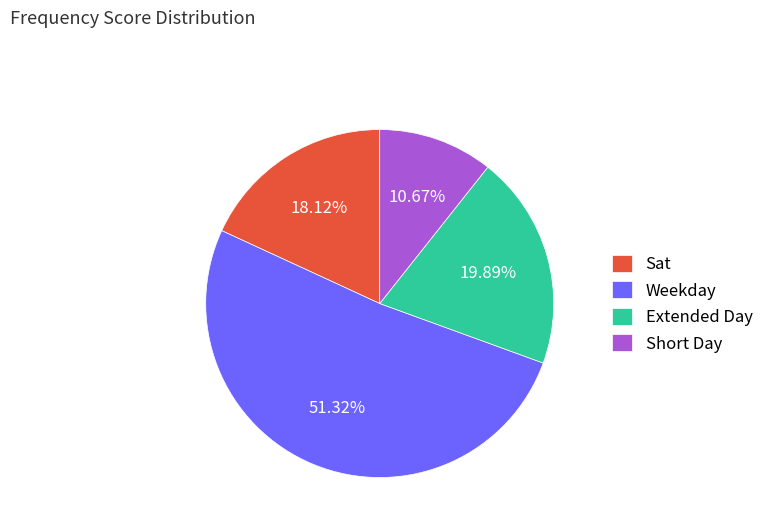

Rank the categories by value from highest to lowest.

Weekday, Extended Day, Sat, Short Day